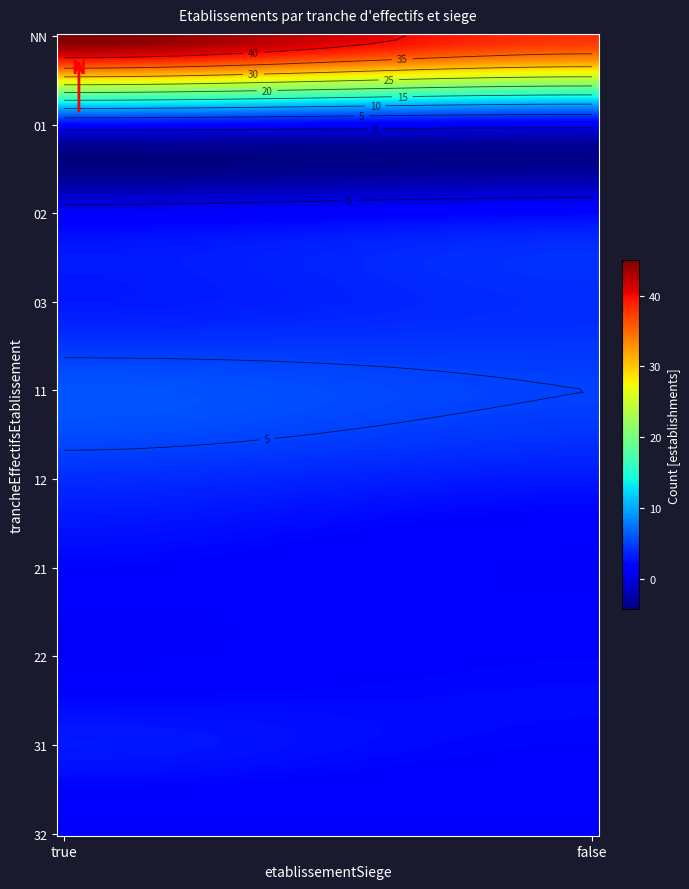

How many NN values are between 38 and 45?

2